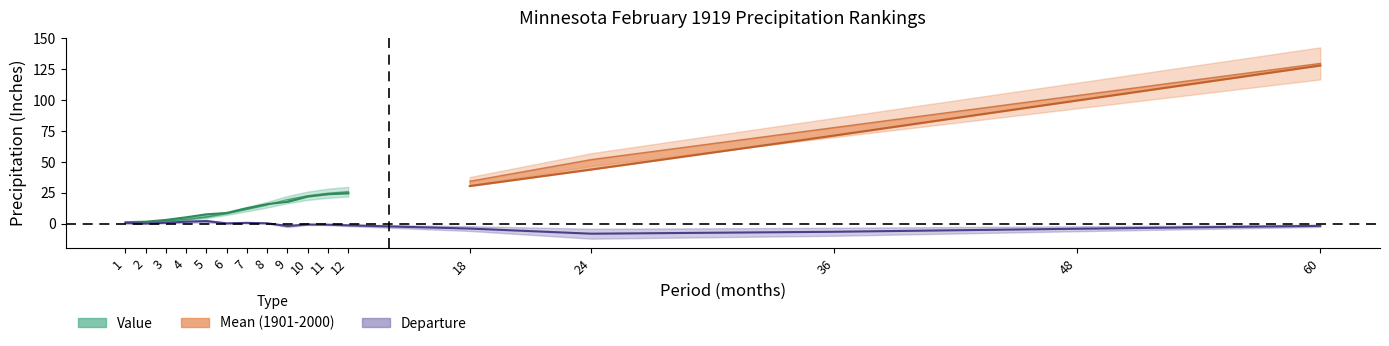

Which series has the largest total across all categories?

Mean